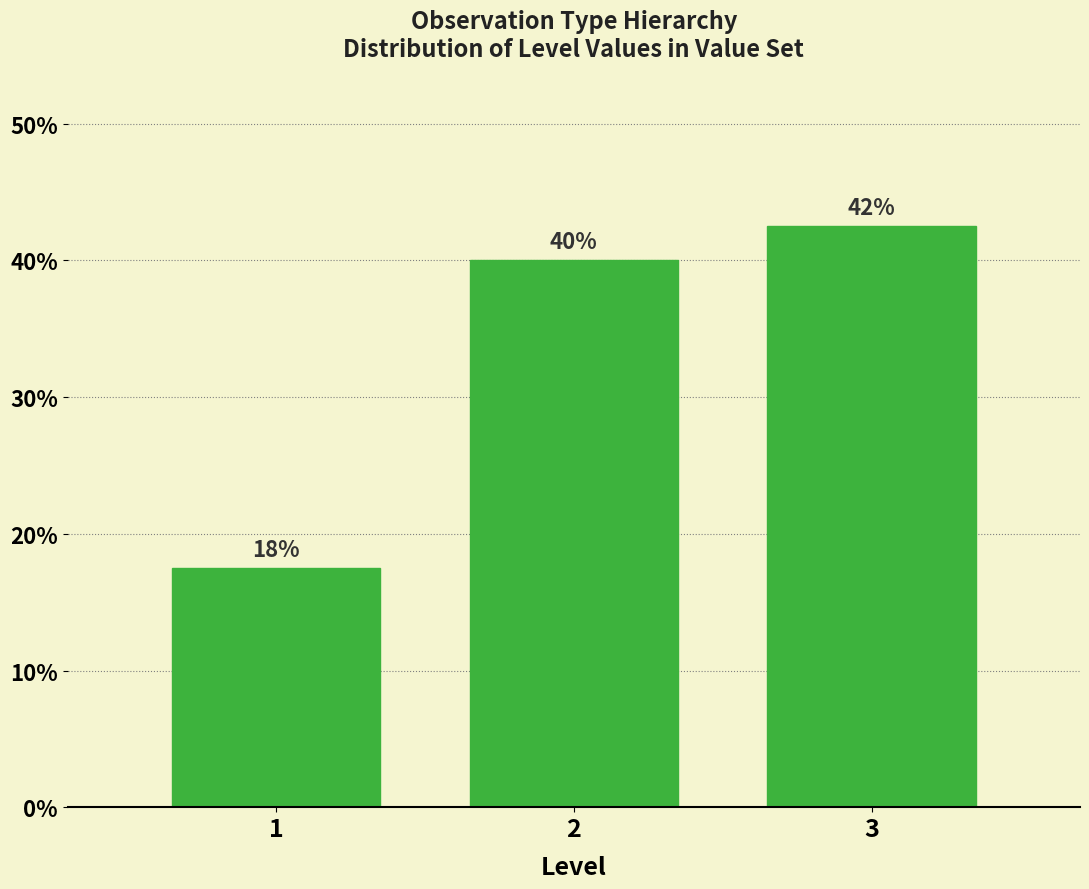

Are the bars horizontal?

No